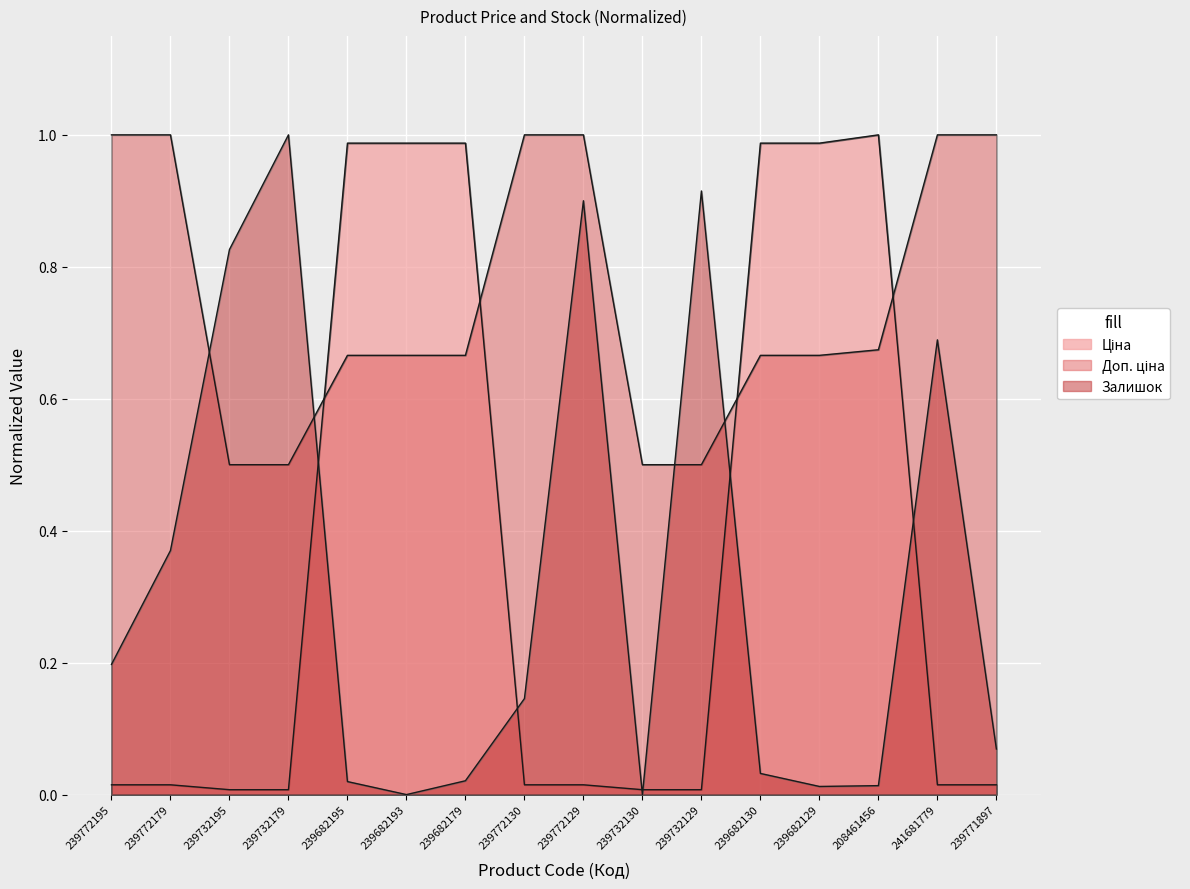

What is the sum of all Доп. ціна values?

12.0